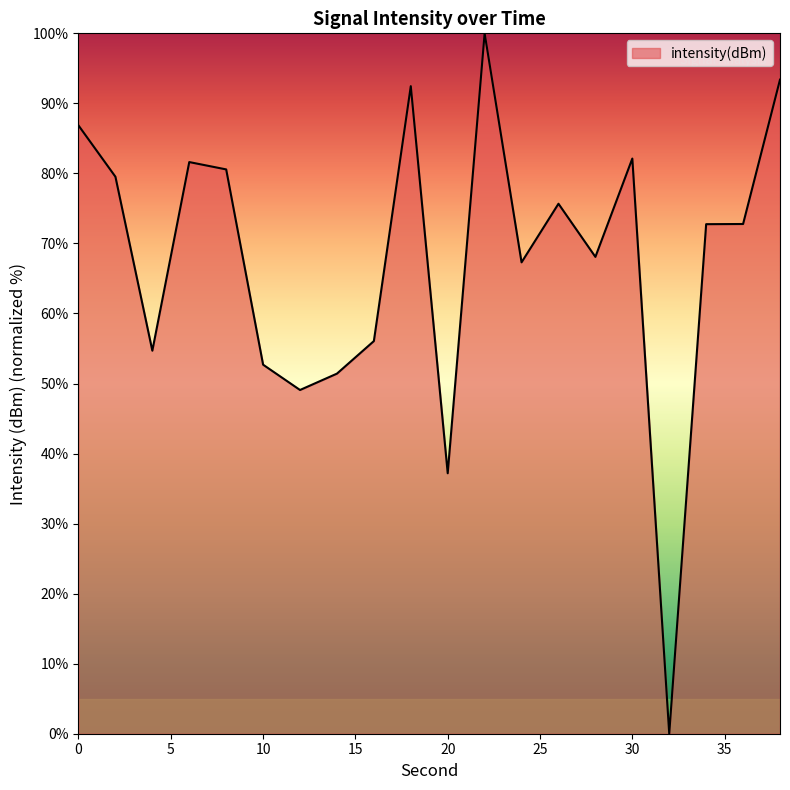

What is the difference between the maximum and minimum values?

100.0